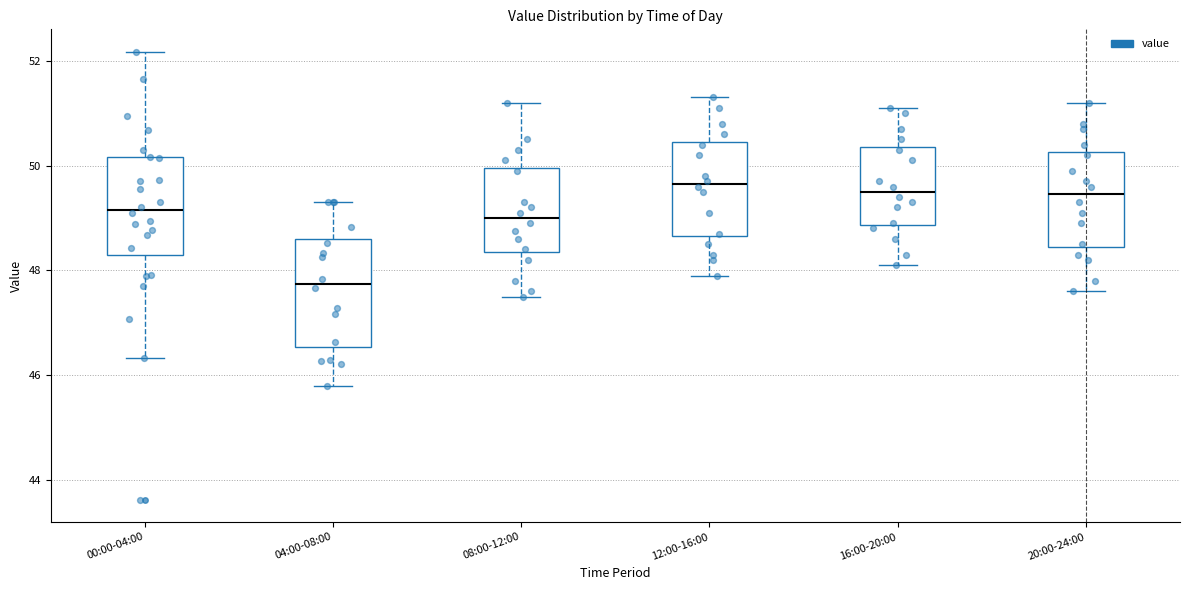

Reading left to right, read every box against the y-axis: the position of its median line, the range the box covers, and the ends of its whiskers. The values are not printed on the chart, so give them approximately, as read against the axis.

00:00-04:00: median 49.2, box 48.2 to 50.2, whiskers 46.4 to 52.2
04:00-08:00: median 47.8, box 46.6 to 48.6, whiskers 45.8 to 49.4
08:00-12:00: median 49.0, box 48.4 to 50.0, whiskers 47.6 to 51.2
12:00-16:00: median 49.6, box 48.6 to 50.4, whiskers 48.0 to 51.4
16:00-20:00: median 49.6, box 48.8 to 50.4, whiskers 48.2 to 51.2
20:00-24:00: median 49.4, box 48.4 to 50.2, whiskers 47.6 to 51.2